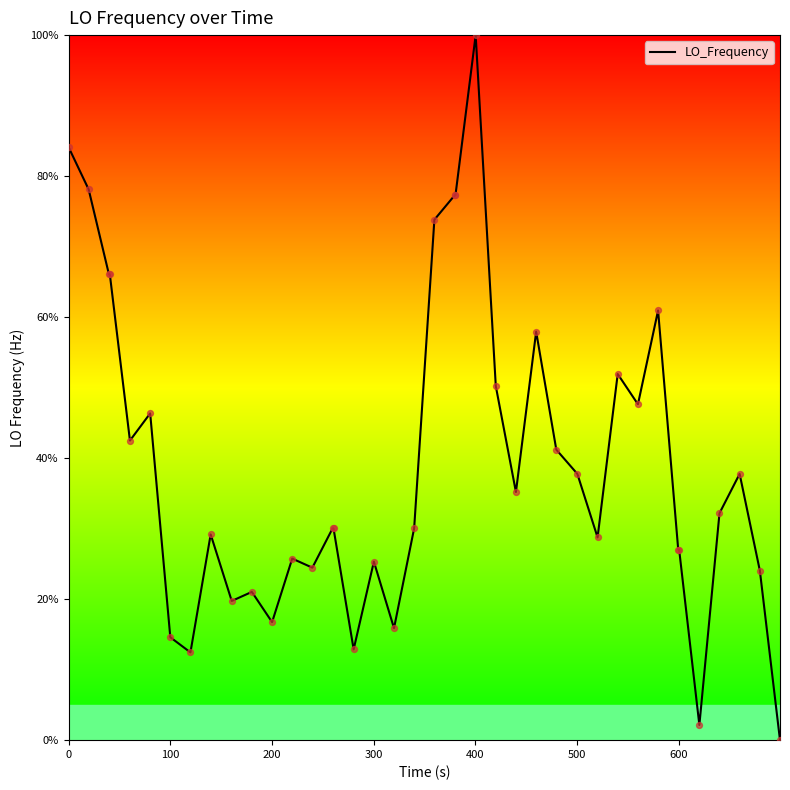

What is the maximum value shown in the chart?

100.0